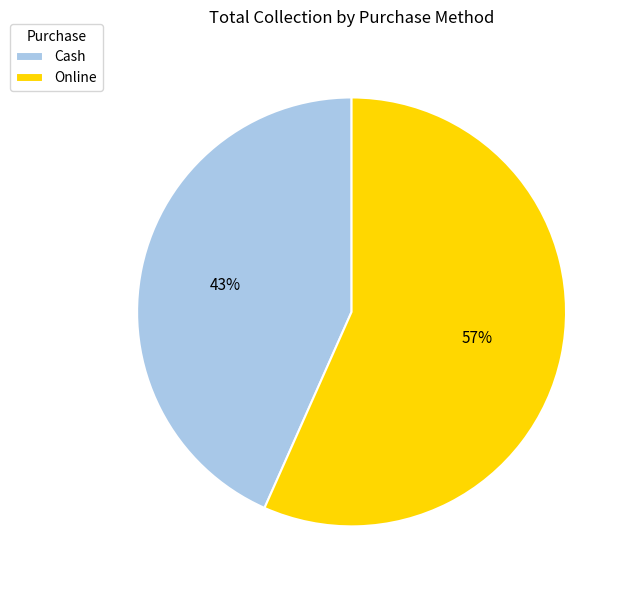

How many segments does this pie chart have?

2